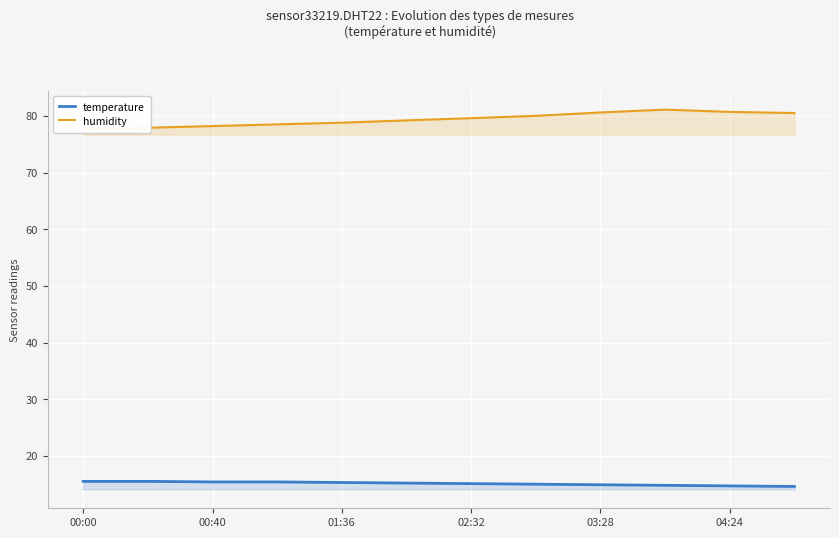

Is it true that temperature equals 24.9 at 00:40?

False